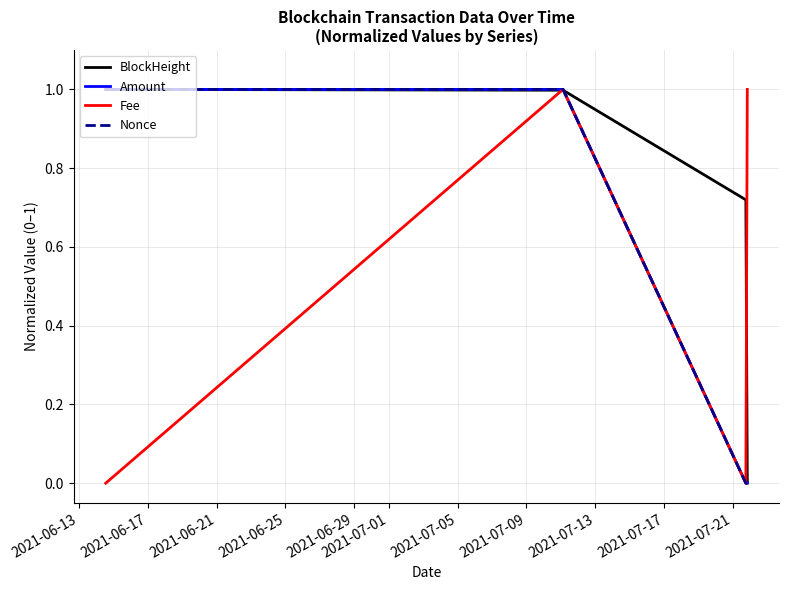

Between 2021-06-25 and 2021-06-21, which is larger?

2021-06-25